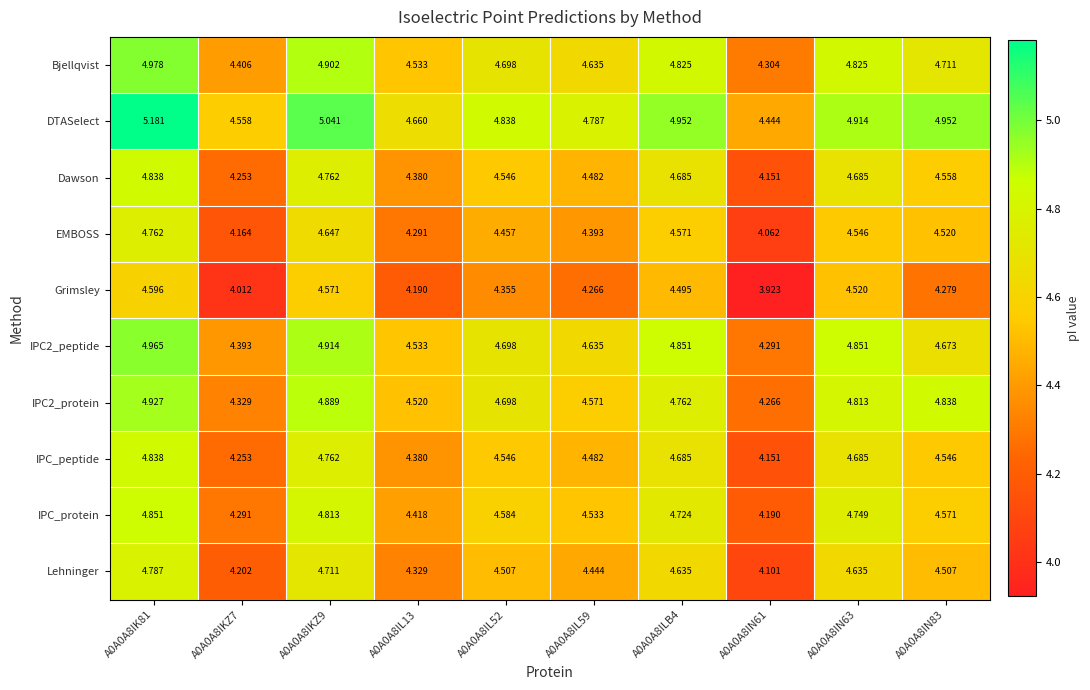

Which series has the widest spread of values?

DTASelect